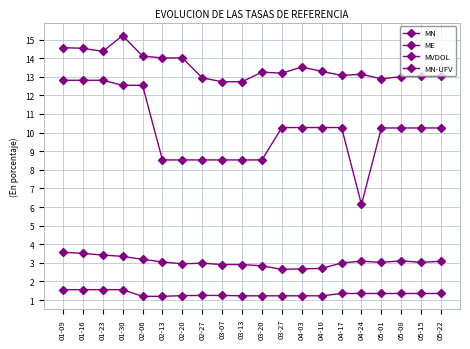

What is the sum of the MN values at 05-15 and 02-27?

26.0